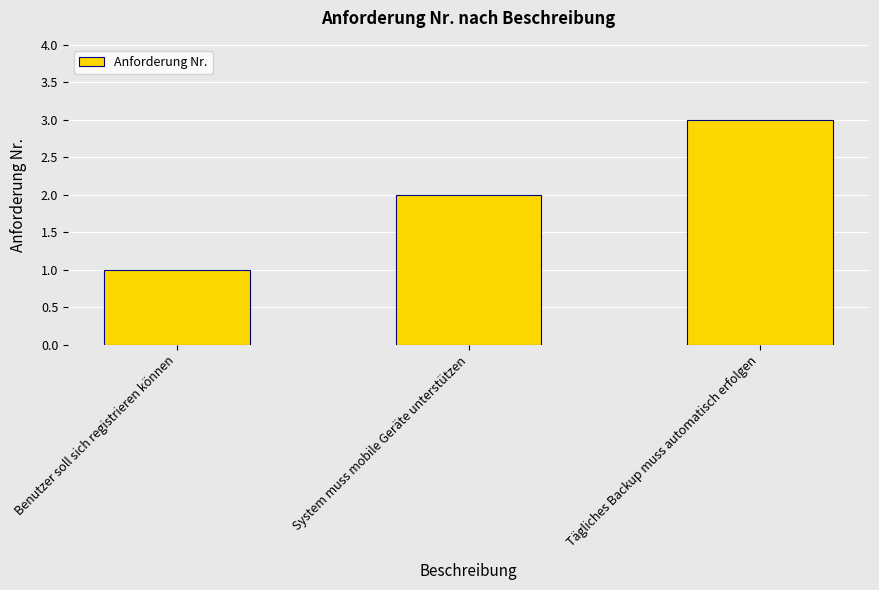

What is the difference between the values at Tägliches Backup muss automatisch erfolgen and System muss mobile Geräte unterstützen?

1